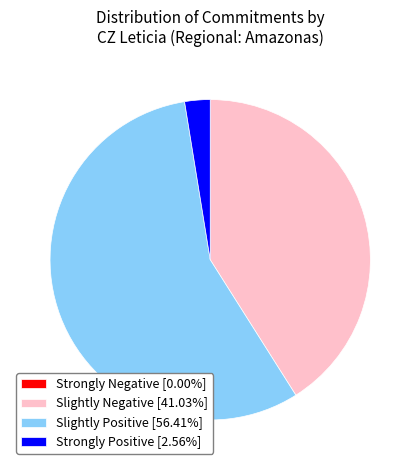

Does Slightly Positive [56.41%] account for over 50% of the chart?

Yes